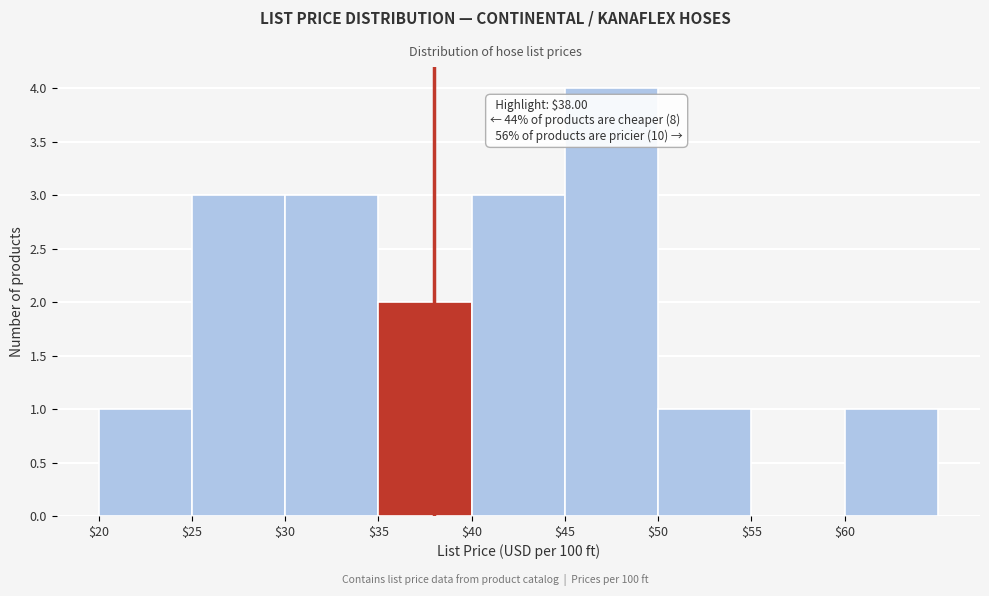

Over which range of the x-axis is the bar tallest?

45 to 50